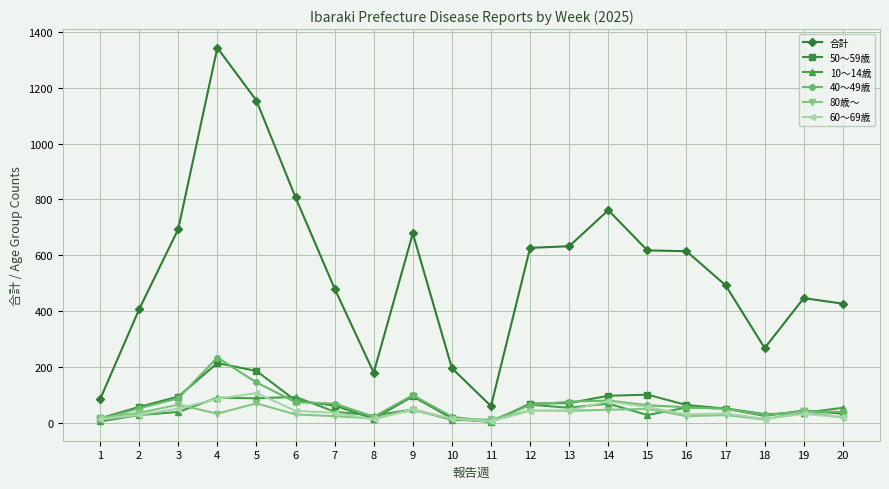

True or false: 60～69歳 and 80歳～ cross at least once.

True